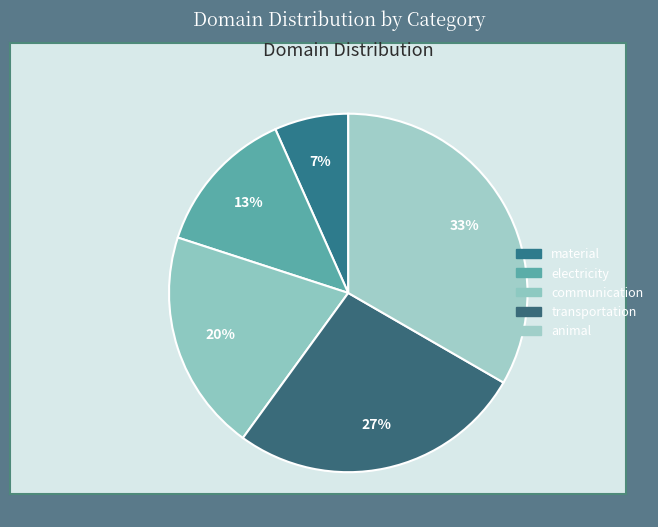

To the nearest percent, what is the average slice percentage?

20%